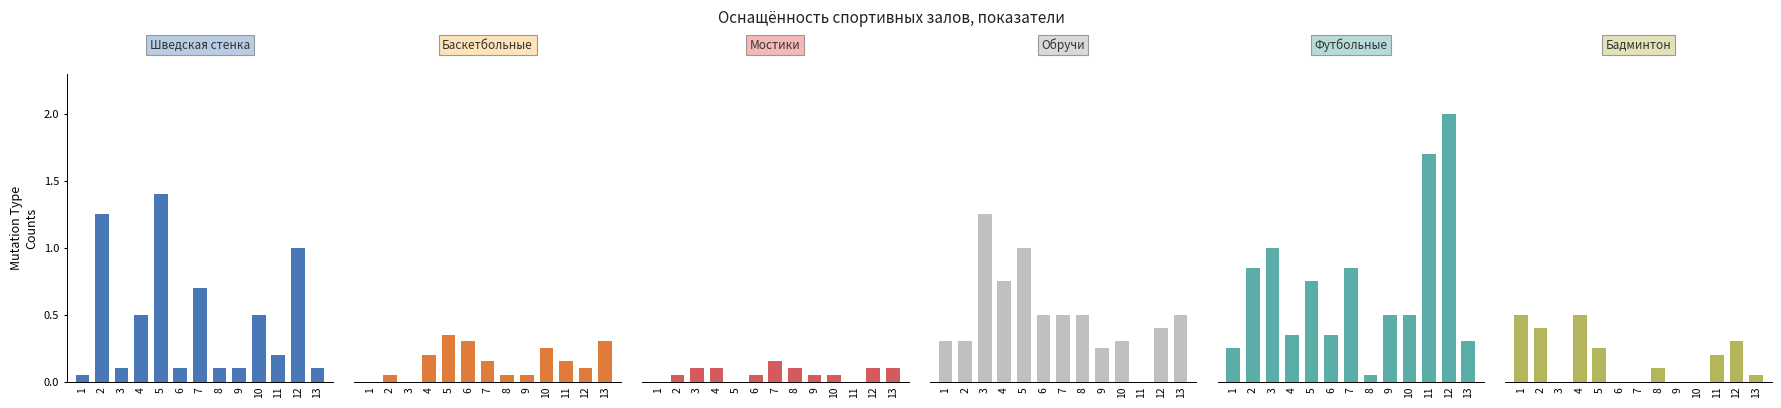

True or false: Бадминтон has a value of 0.4 at 2.

True